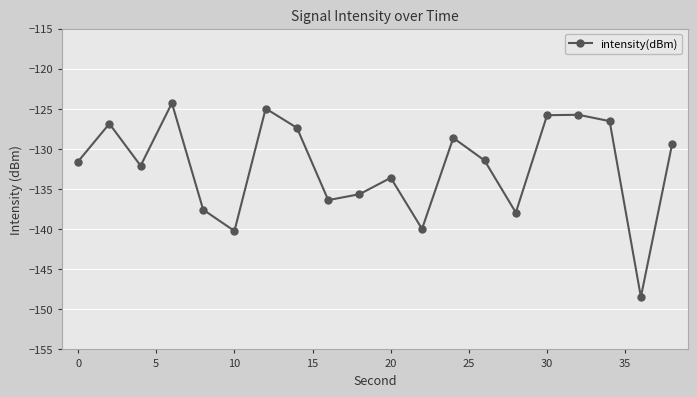

What is the smallest value displayed?

-148.5